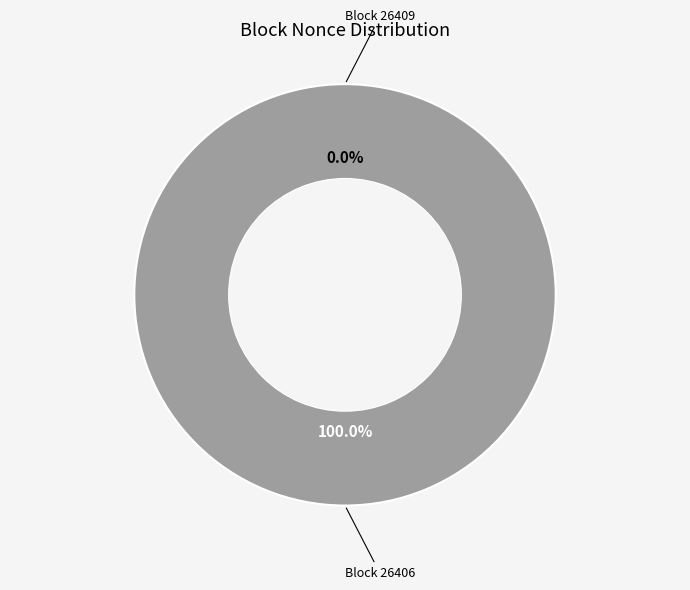

How many slices are in this pie chart?

2